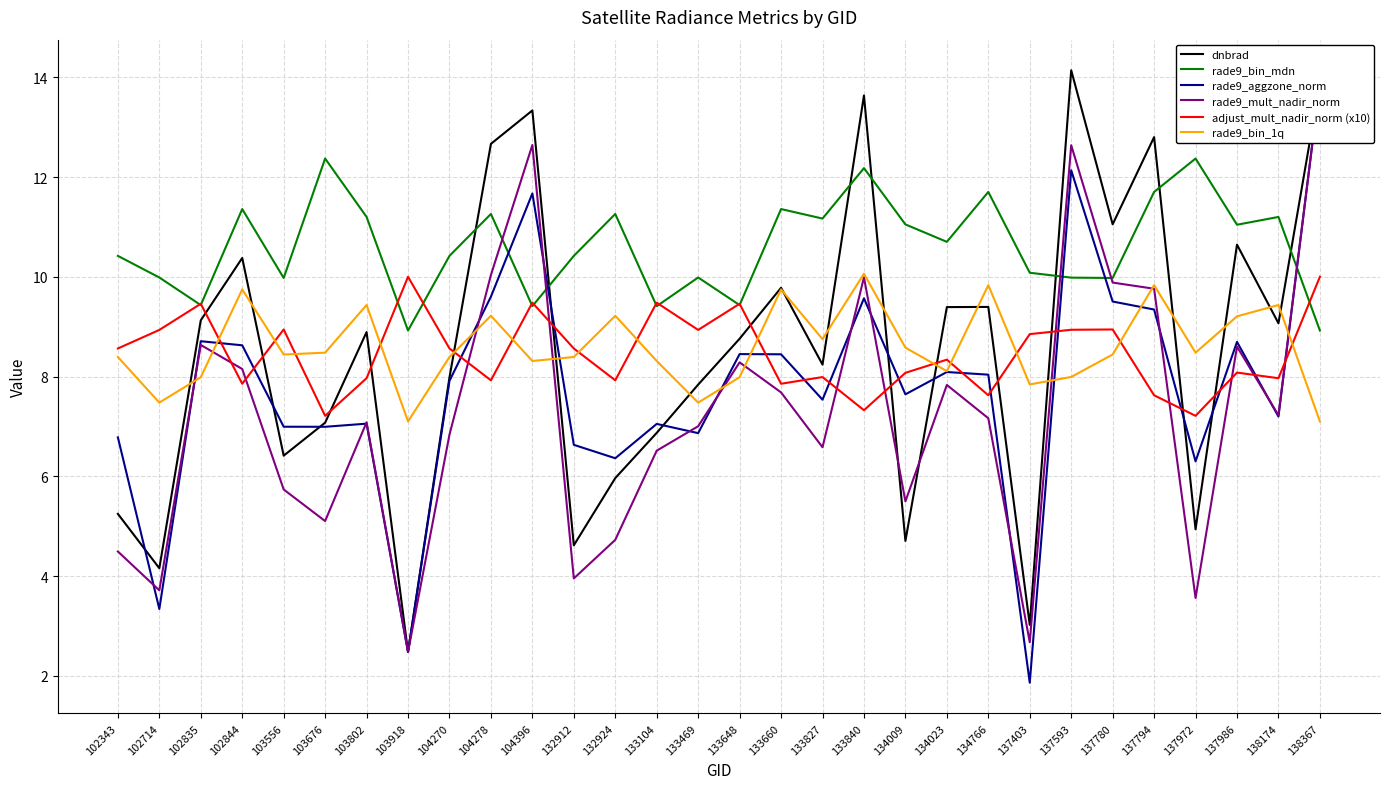

True or false: rade9_aggzone_norm has more than 0 interior local peaks.

True